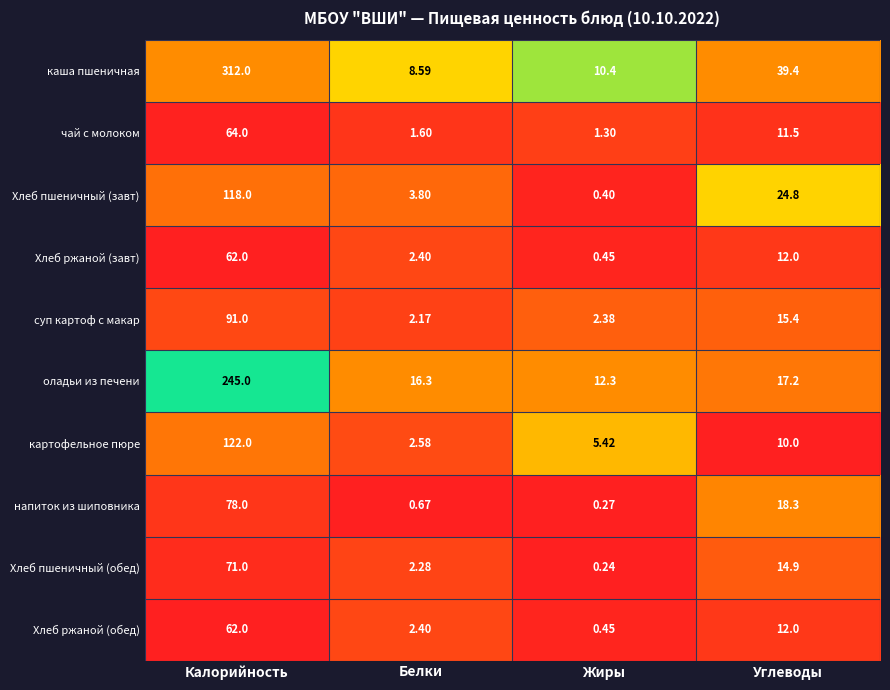

Which label corresponds to the smallest value in the chart?

Жиры